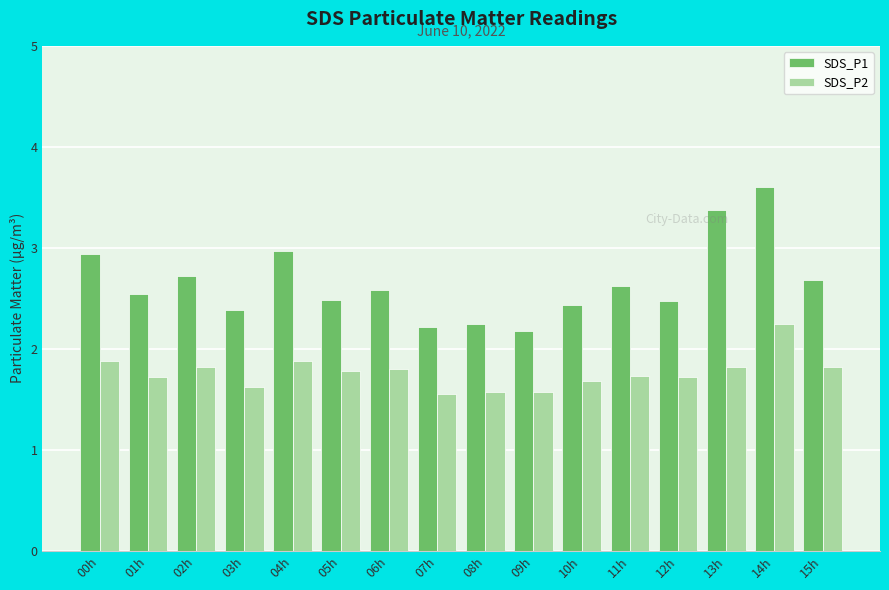

The SDS_P1 series shows 2.2 at 09h. True or false?

True